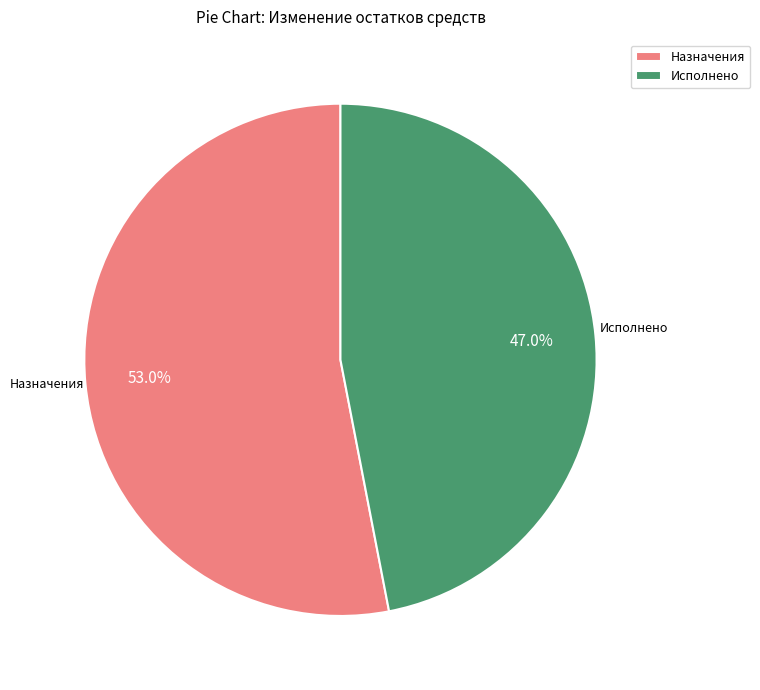

Which category has the biggest portion of the pie?

Назначения